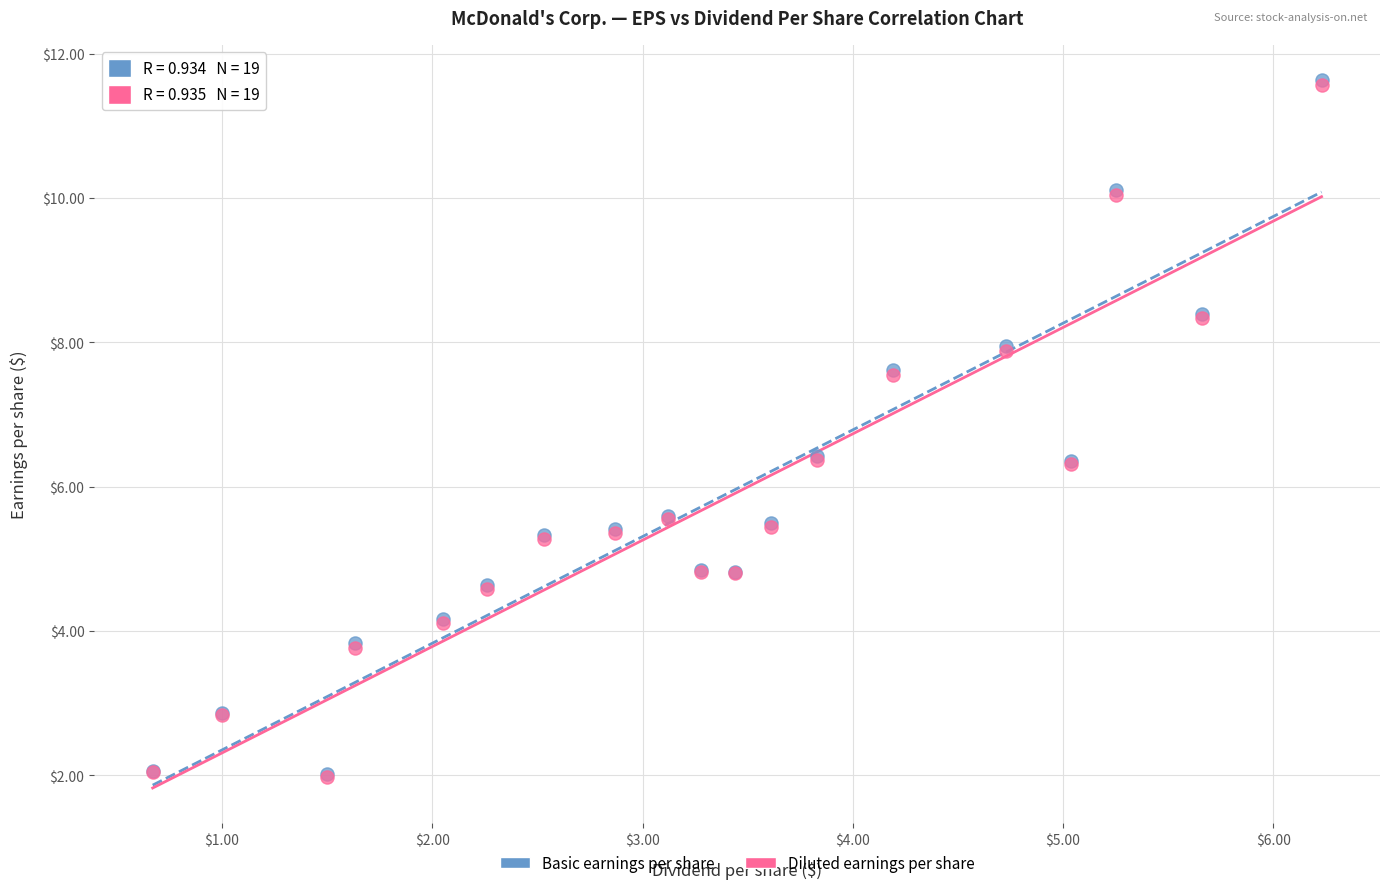

What are all the series names shown in the legend?

Basic earnings per share, Diluted earnings per share